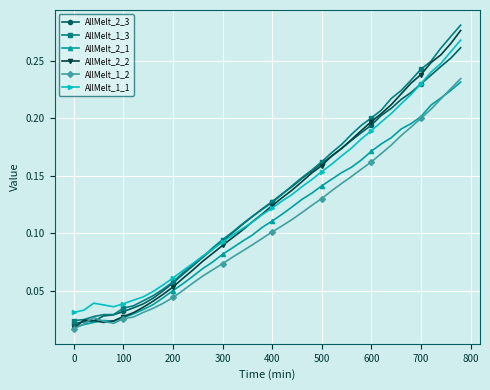

True or false: AllMelt_1_2 has more than 0 points higher than both neighbors.

True